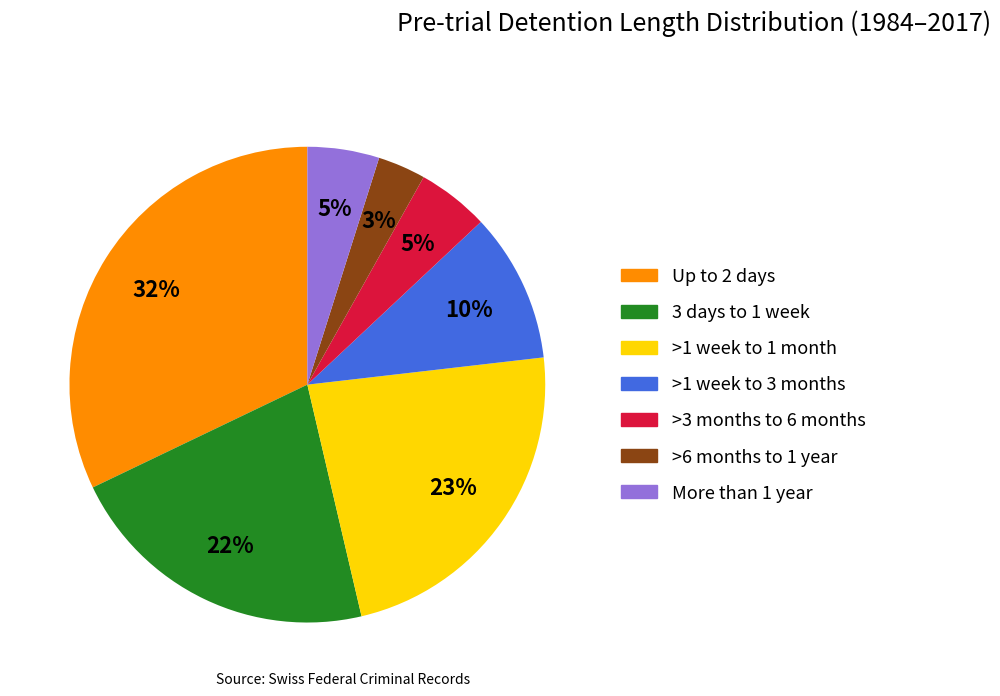

How many segments does this pie chart have?

7